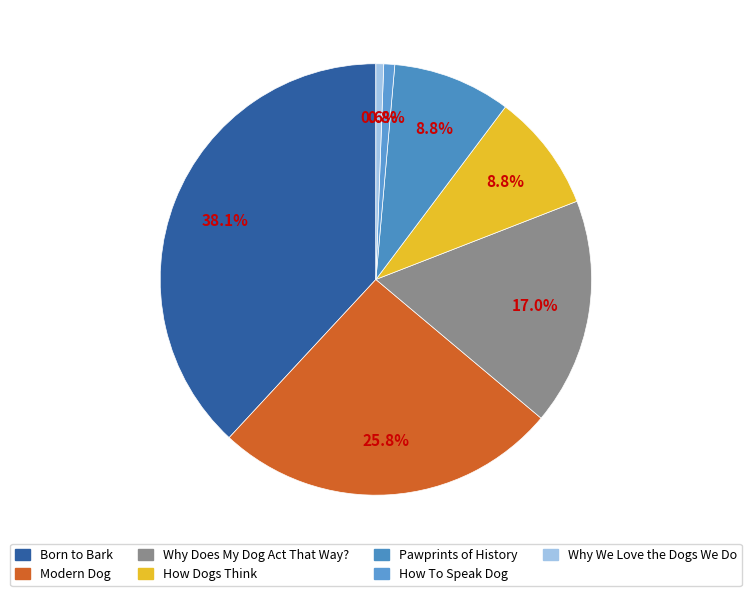

Which slice is the smallest?

Why We Love the Dogs We Do